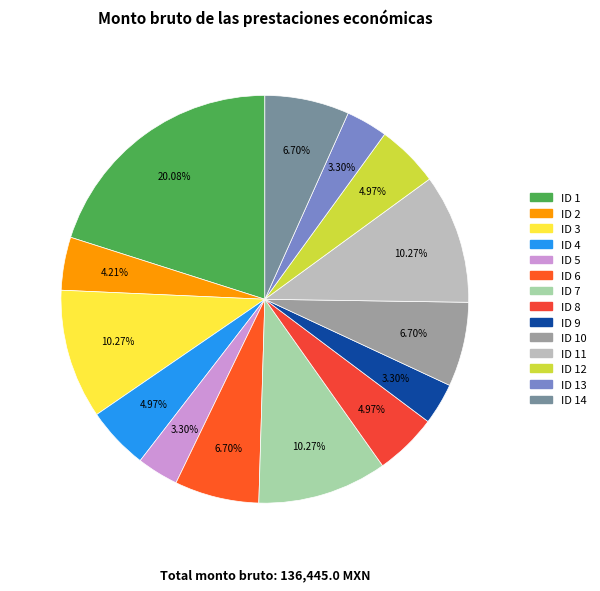

Which category has the biggest portion of the pie?

ID 1